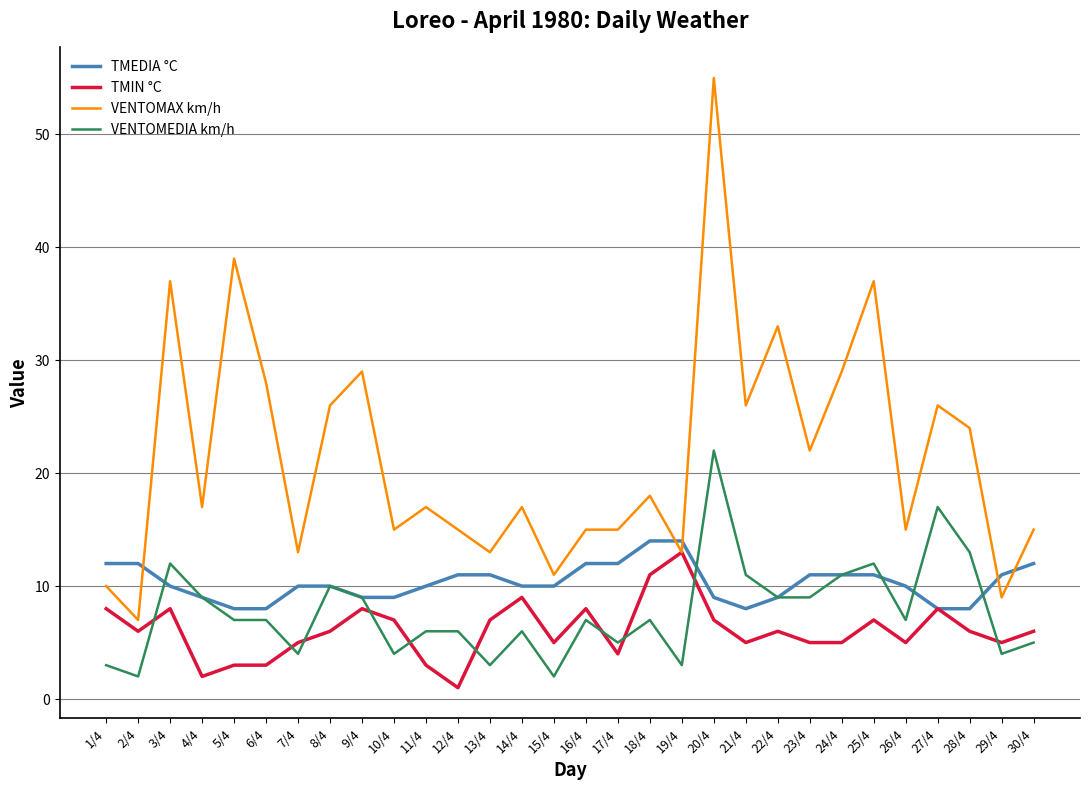

What is the difference between the TMIN °C values at 15/4 and 20/4?

2